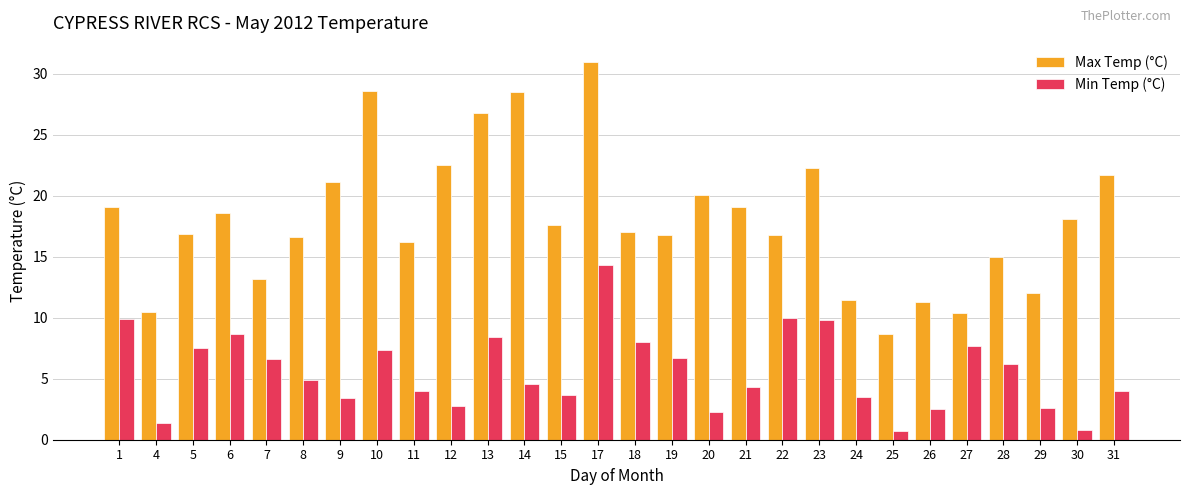

What is the smallest value displayed?

0.7